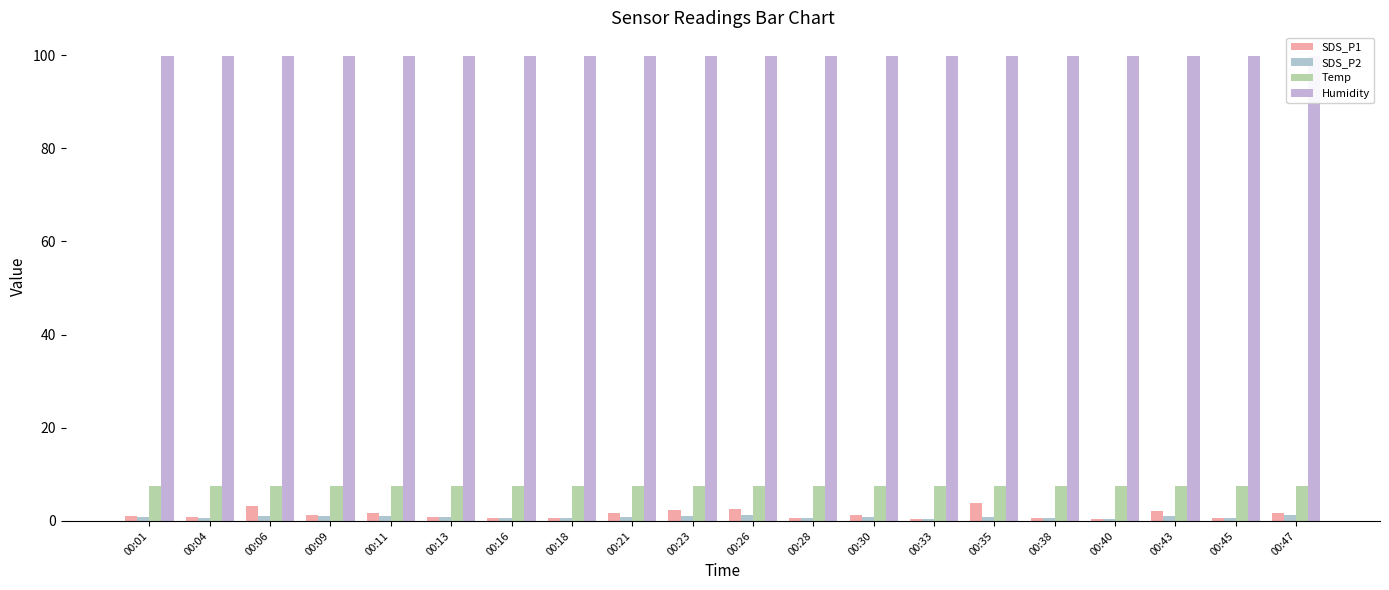

What is the lowest value of the SDS_P1 series?

0.4